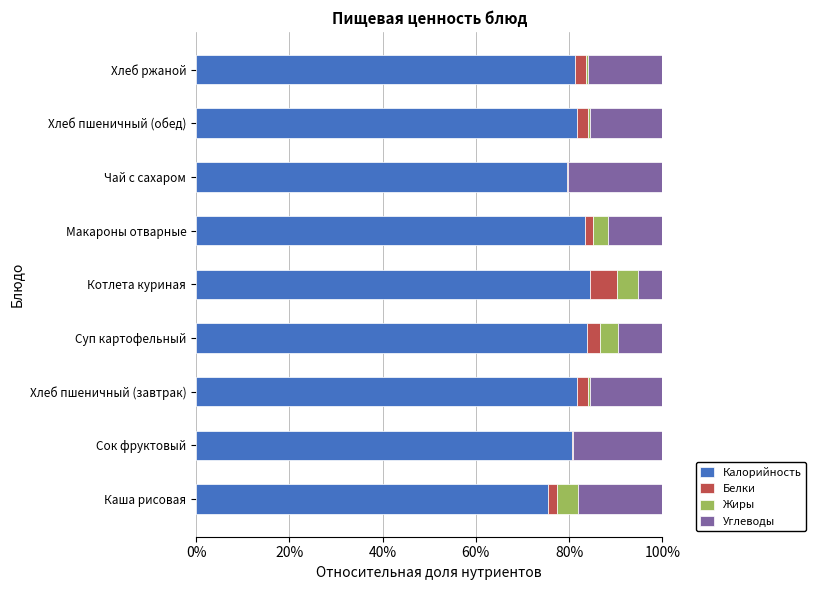

What is the total value across all series at Каша рисовая?

100.0